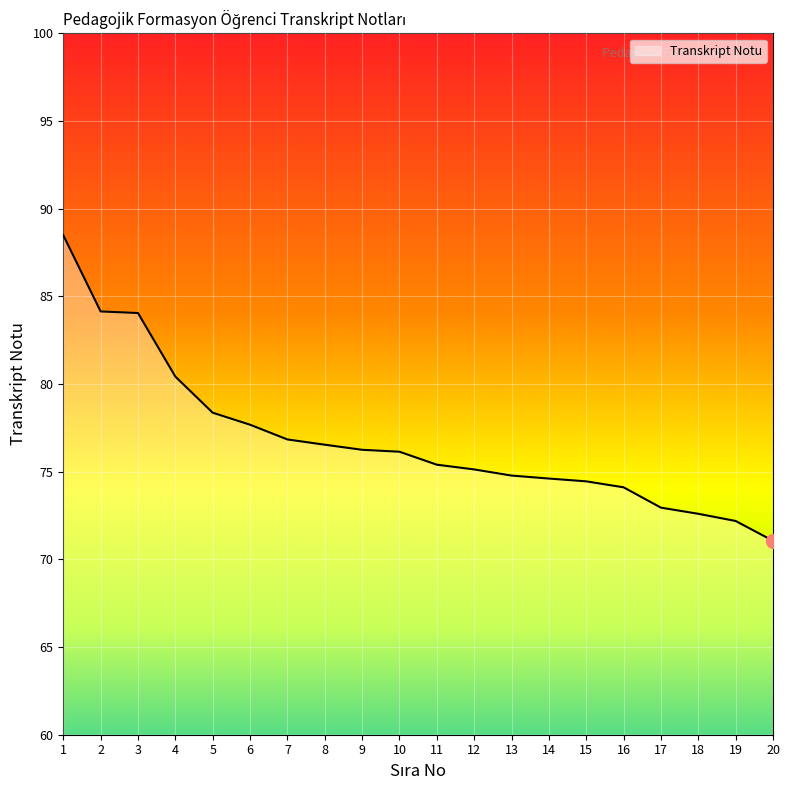

True or false: the data shows 44.4 at 20.

False